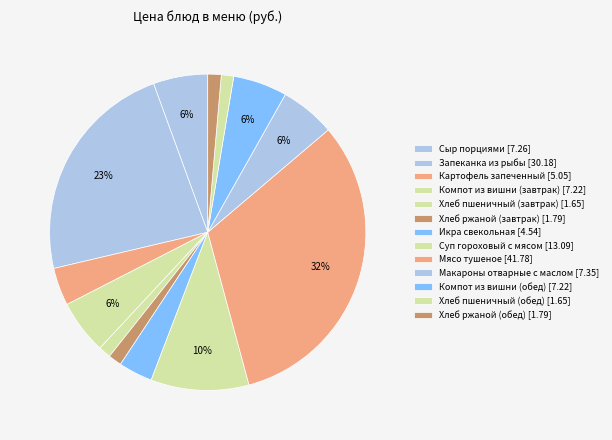

What is the ratio of the value at Компот из вишни (завтрак) to the value at Хлеб ржаной (обед)?

4.0